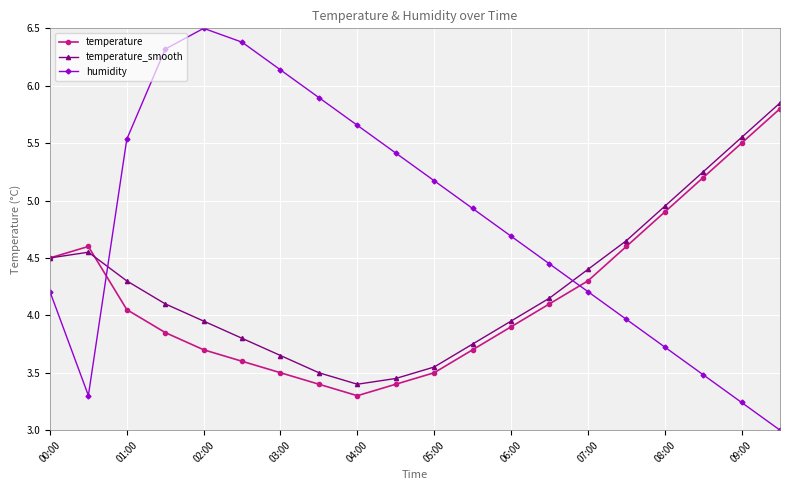

What are all the series names shown in the legend?

temperature, temperature_smooth, humidity